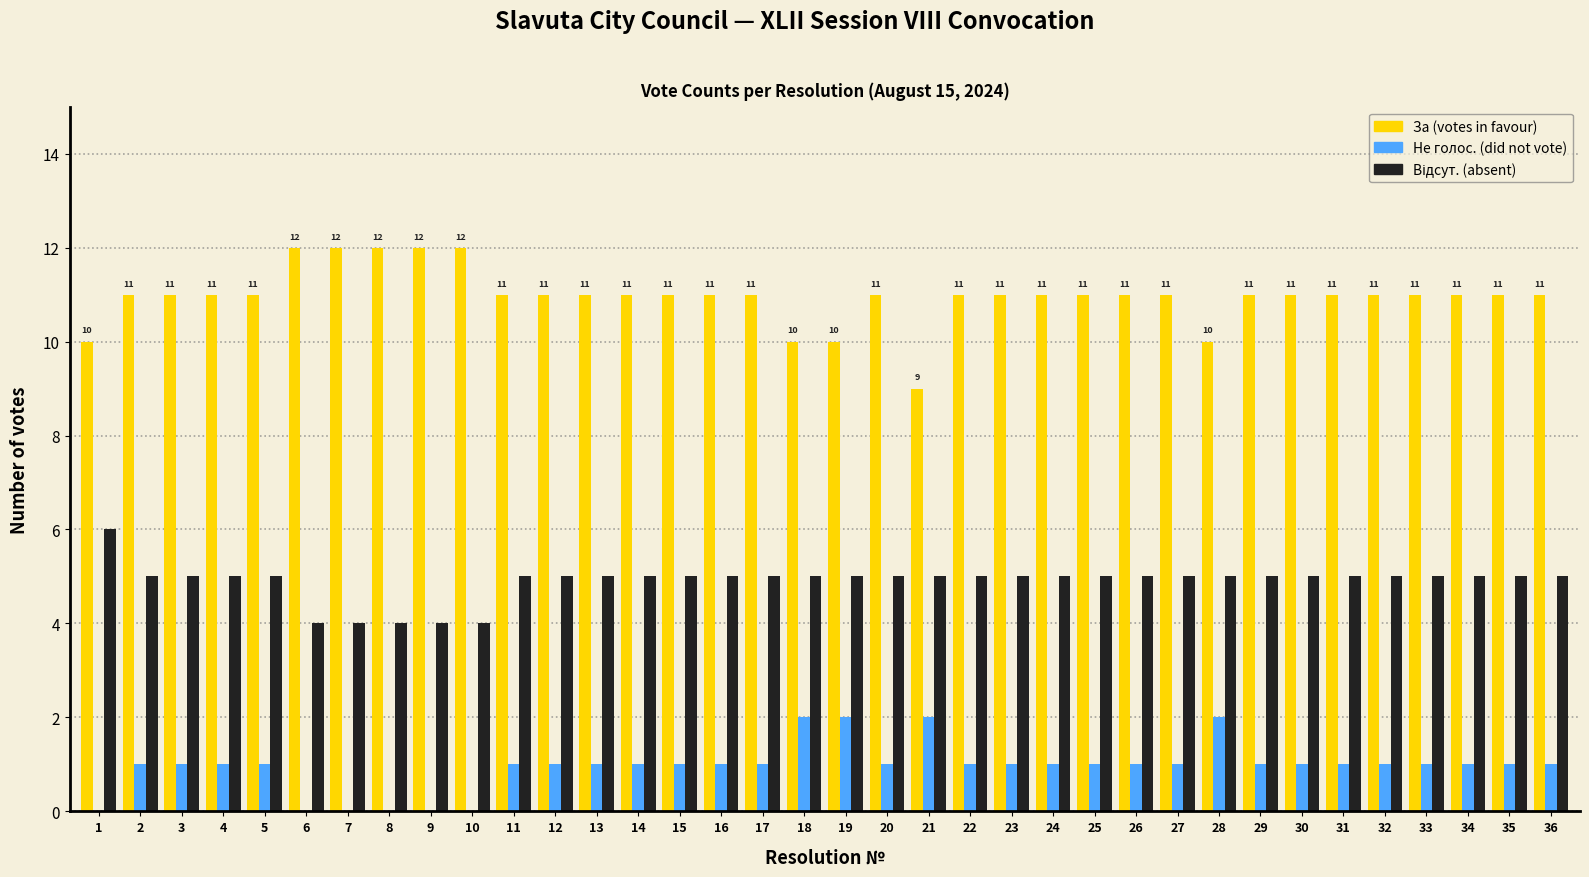

The За (votes in favour) series shows 10 at 1. True or false?

True